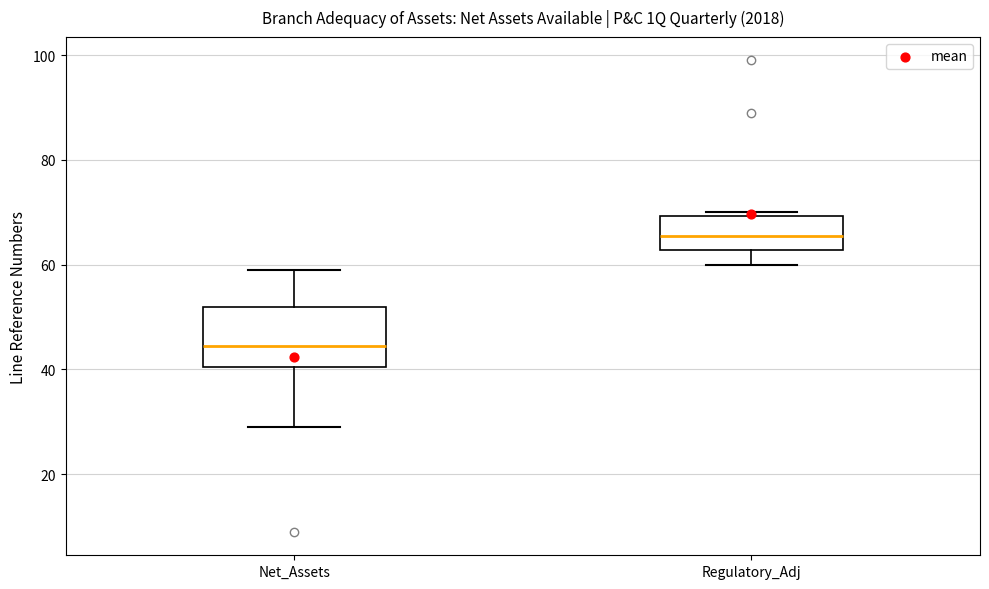

Which box's median line is the highest?

Regulatory_Adj